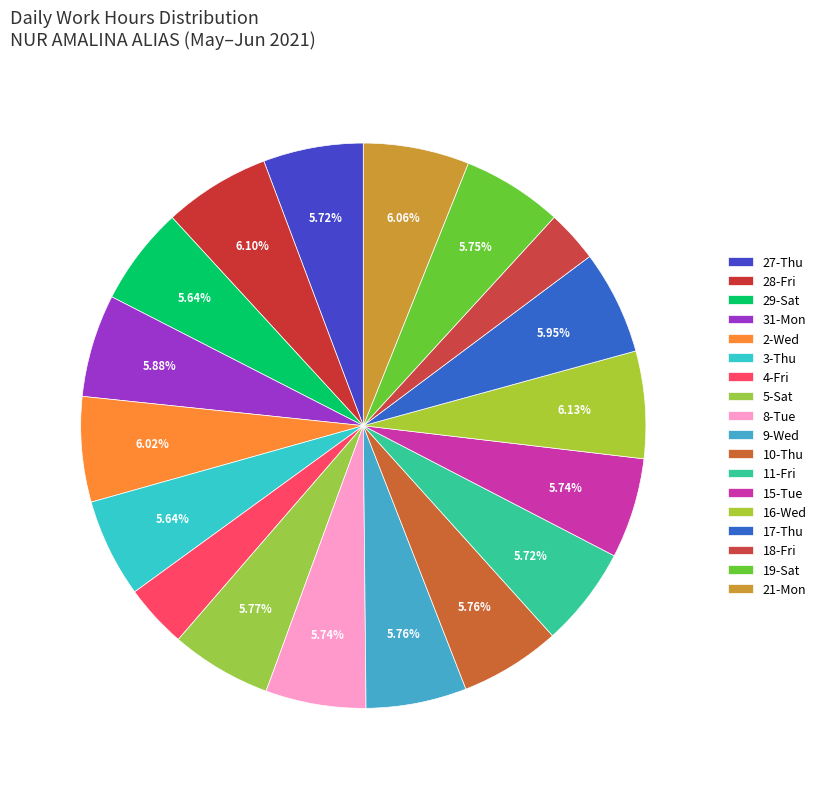

The 27-Thu slice represents 6% of the pie. True or false?

True